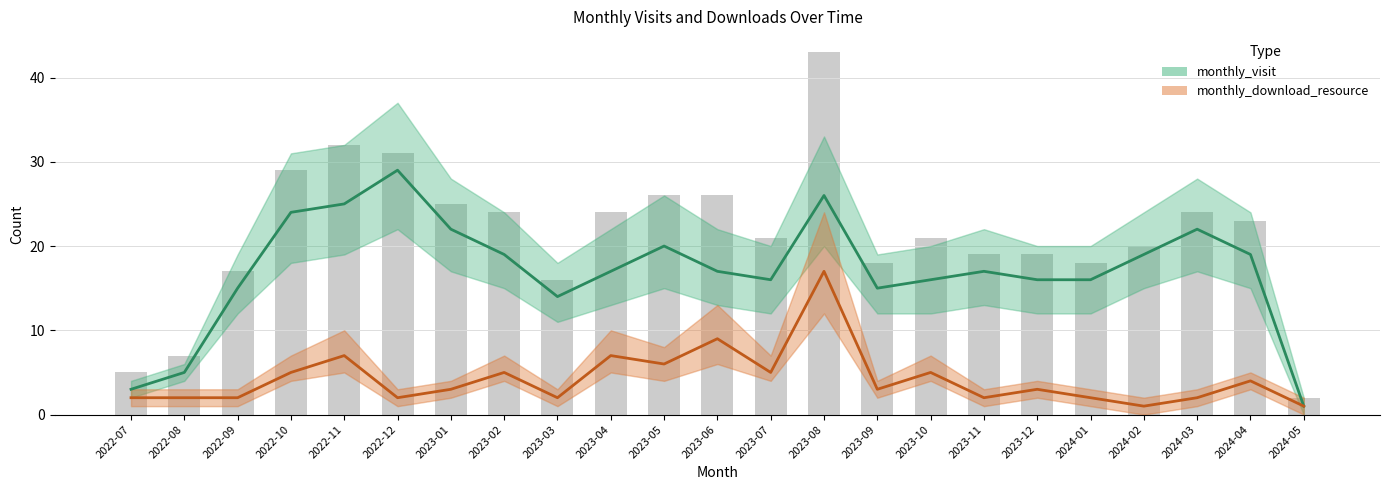

What are all the series names shown in the legend?

monthly_visit, monthly_download_resource